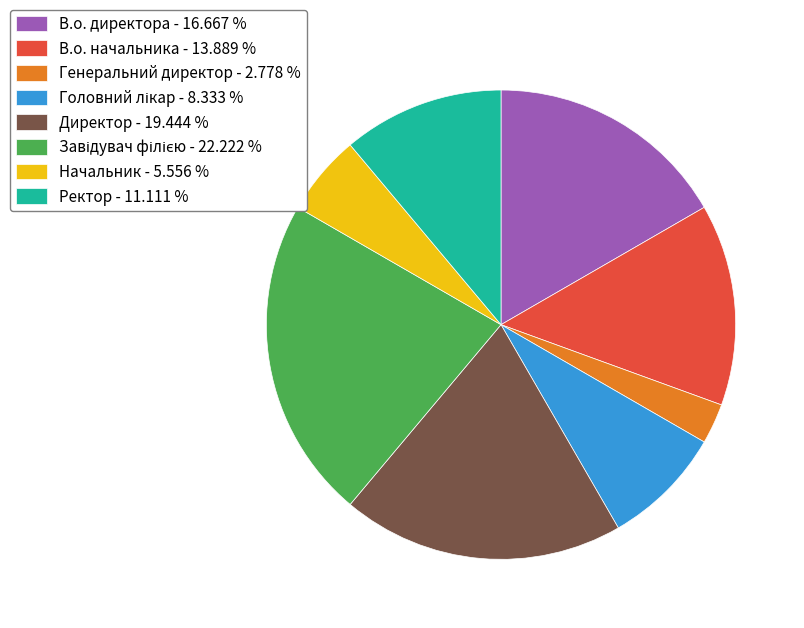

Approximately how many times larger is the value at Генеральний директор - 2.778 % compared to Начальник - 5.556 %?

0.5